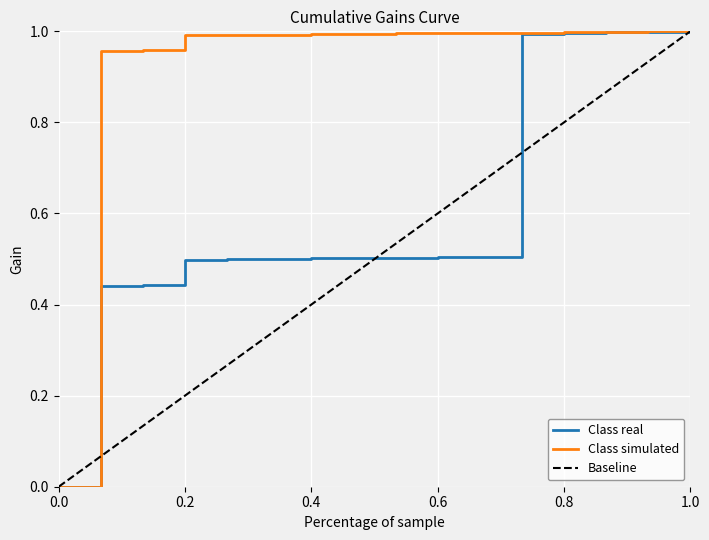

List the series in order of their overall mean, highest first.

Class simulated, Class real, Baseline